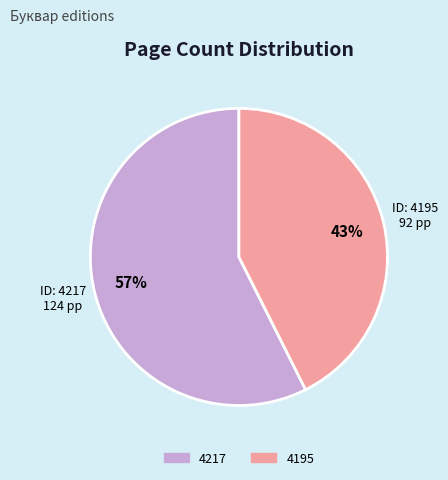

How many slices are in this pie chart?

2